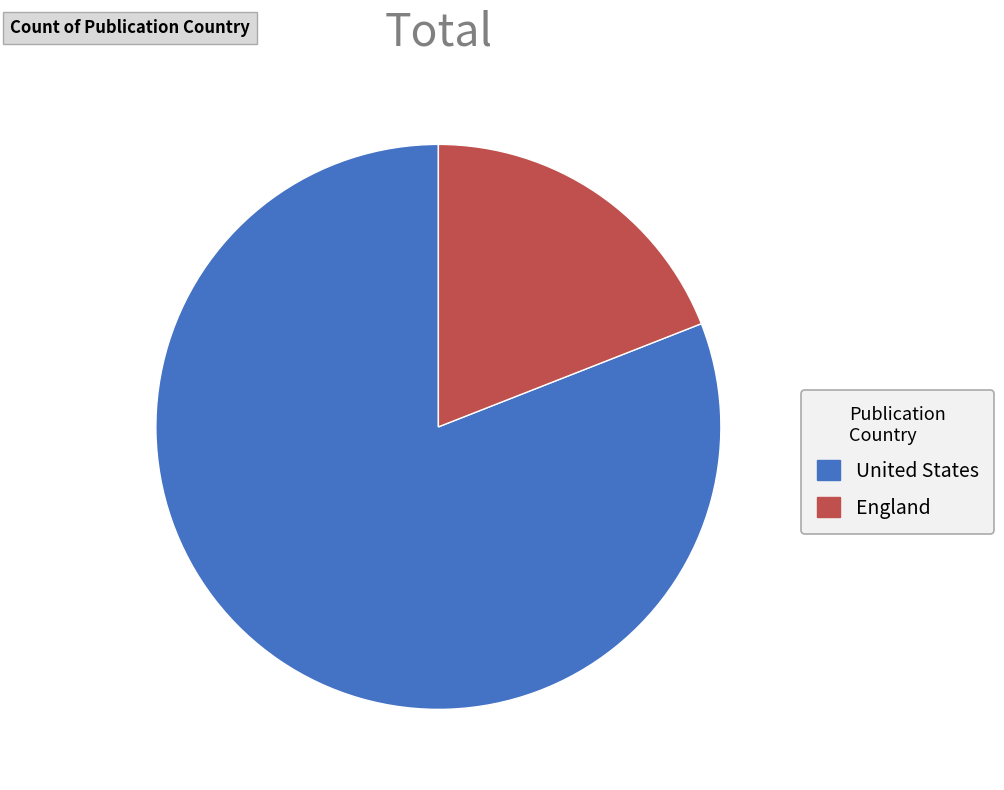

Count the number of slices in the pie.

2